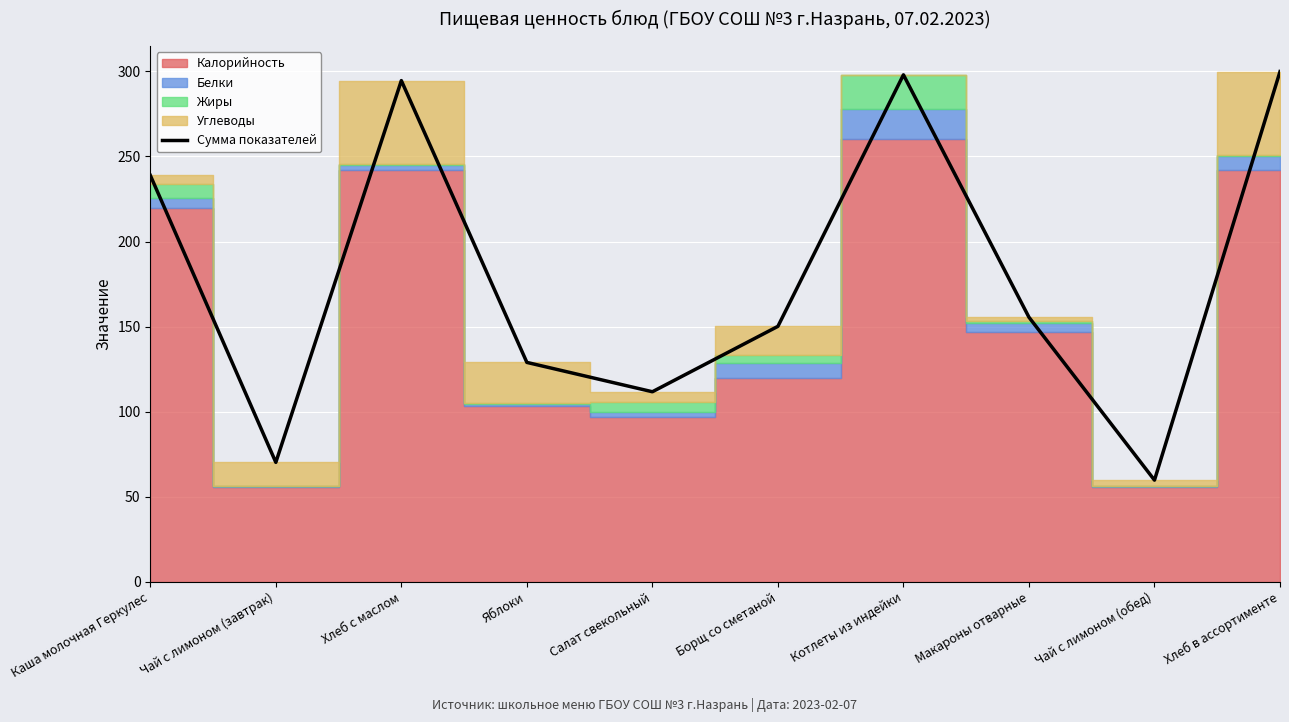

Rank the categories by value from highest to lowest.

Хлеб в ассортименте, Котлеты из индейки, Хлеб с маслом, Каша молочная Геркулес, Макароны отварные, Борщ со сметаной, Яблоки, Салат свекольный, Чай с лимоном (завтрак), Чай с лимоном (обед)